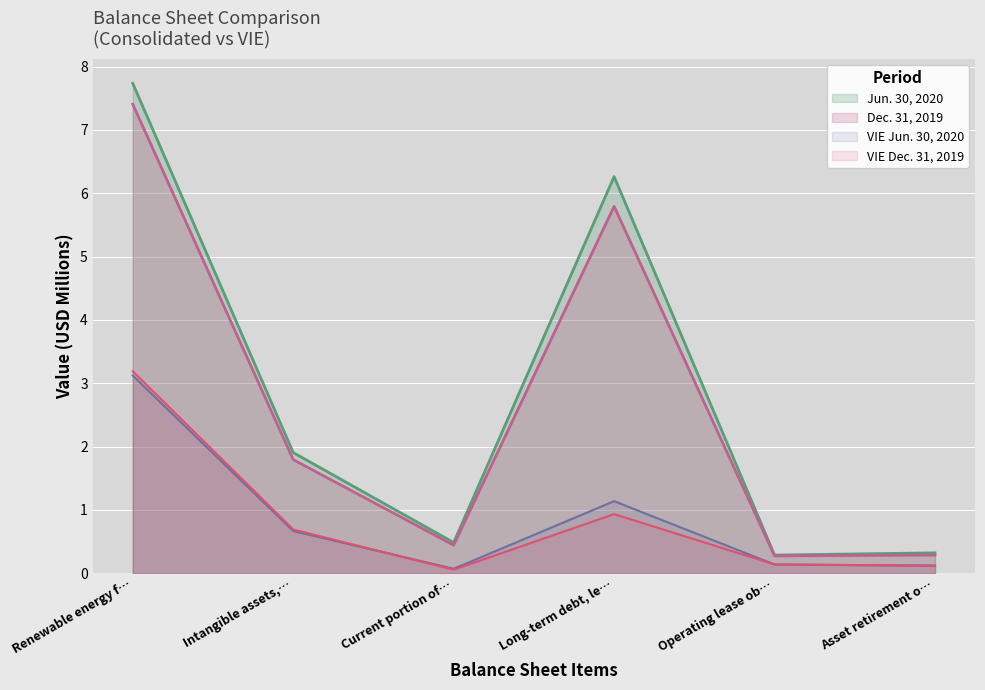

What is the value of the Jun. 30, 2020 point at the 5th from the left?

0.3